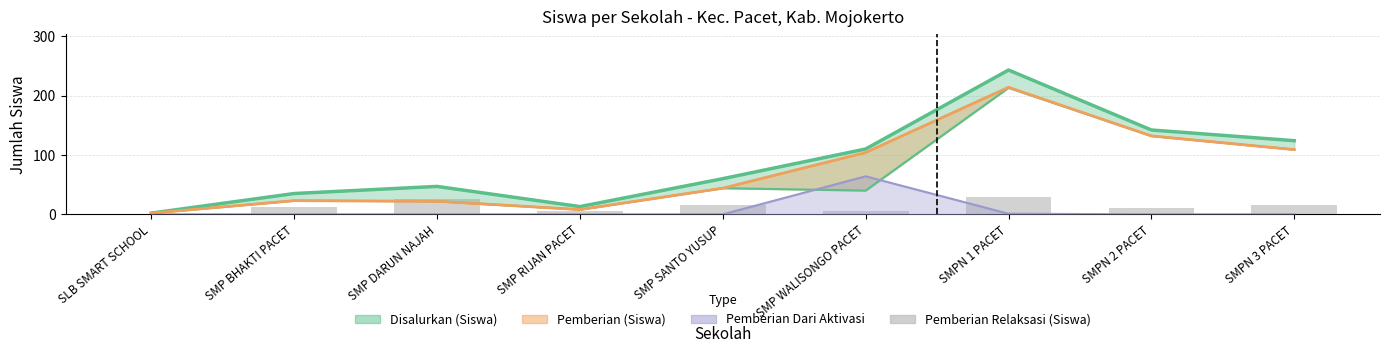

What position from the left is SMP BHAKTI PACET?

2